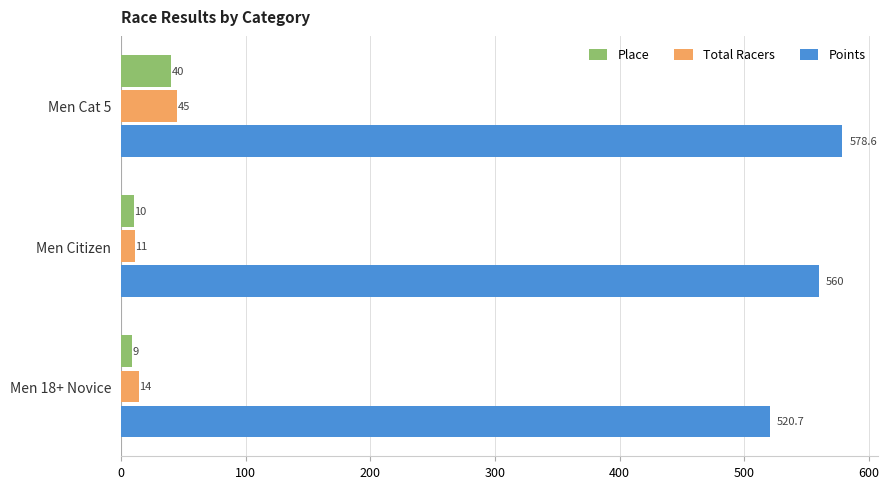

The Place series shows 40.0 at Men Cat 5. True or false?

True